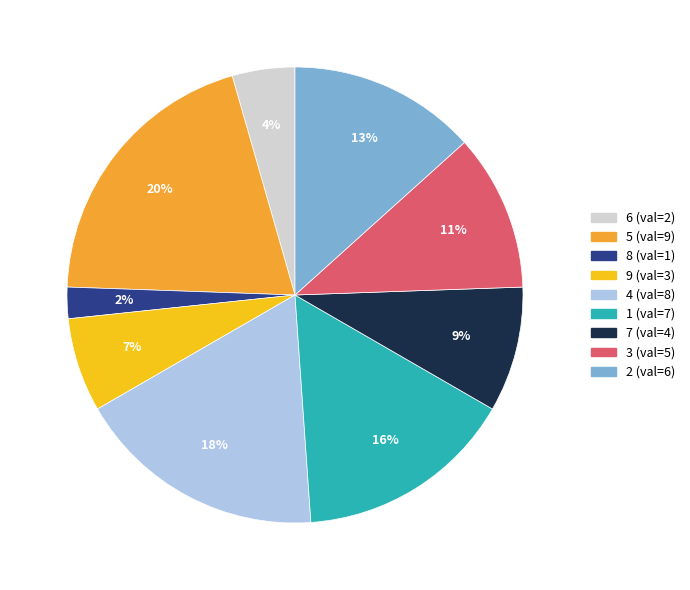

To the nearest percent, what is the average slice percentage?

11%